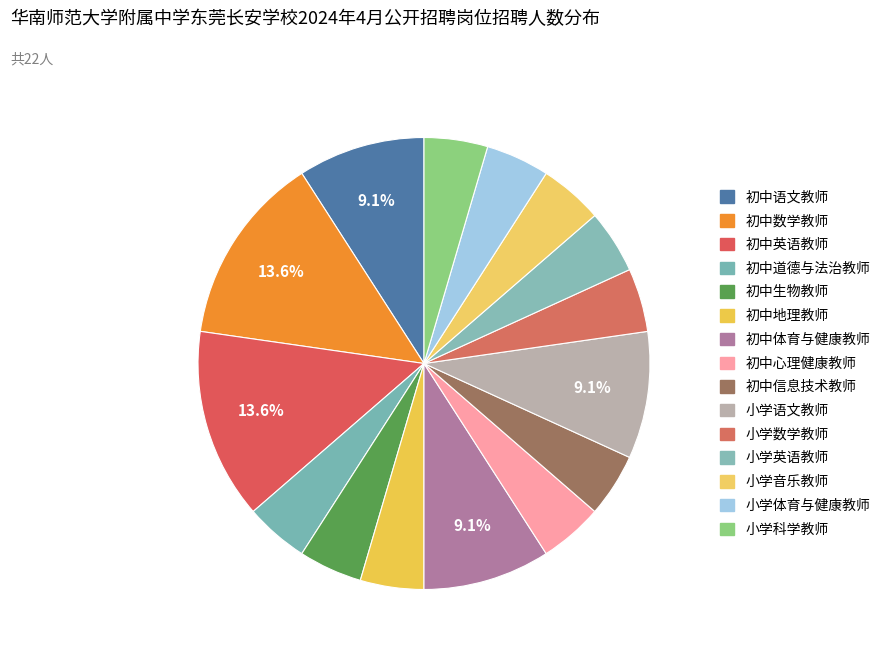

Is the sum of 初中心理健康教师 and 初中体育与健康教师 greater than half?

No